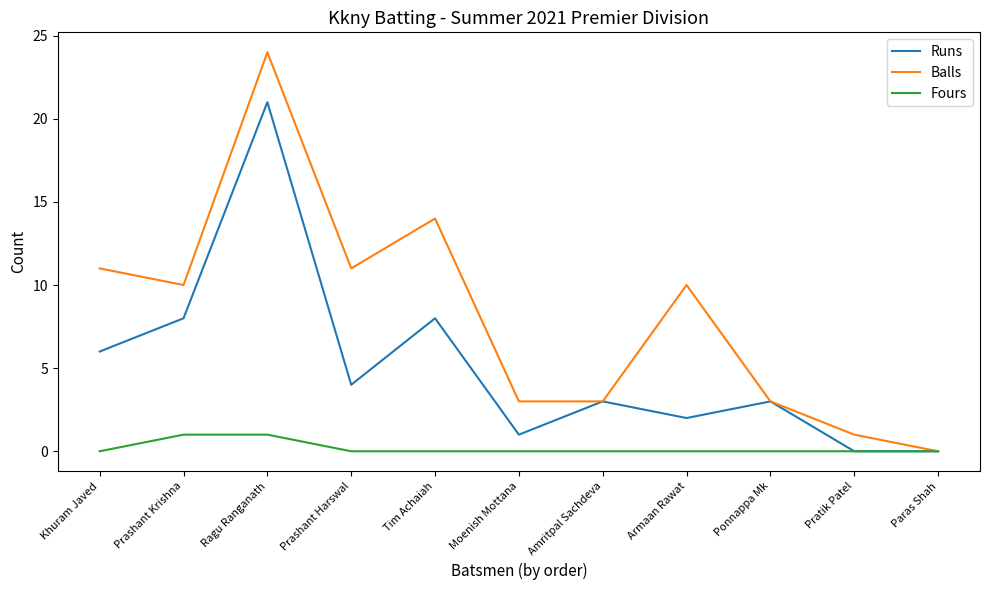

Reading left to right, transcribe all the data shown in this chart.

Runs: Khuram Javed=6	Prashant Krishna=8	Ragu Ranganath=21	Prashant Harswal=4	Tim Achaiah=8	Moenish Mottana=1	Amritpal Sachdeva=3	Armaan Rawat=2	Ponnappa Mk=3	Pratik Patel=0	Paras Shah=0
Balls: Khuram Javed=11	Prashant Krishna=10	Ragu Ranganath=24	Prashant Harswal=11	Tim Achaiah=14	Moenish Mottana=3	Amritpal Sachdeva=3	Armaan Rawat=10	Ponnappa Mk=3	Pratik Patel=1	Paras Shah=0
Fours: Khuram Javed=0	Prashant Krishna=1	Ragu Ranganath=1	Prashant Harswal=0	Tim Achaiah=0	Moenish Mottana=0	Amritpal Sachdeva=0	Armaan Rawat=0	Ponnappa Mk=0	Pratik Patel=0	Paras Shah=0